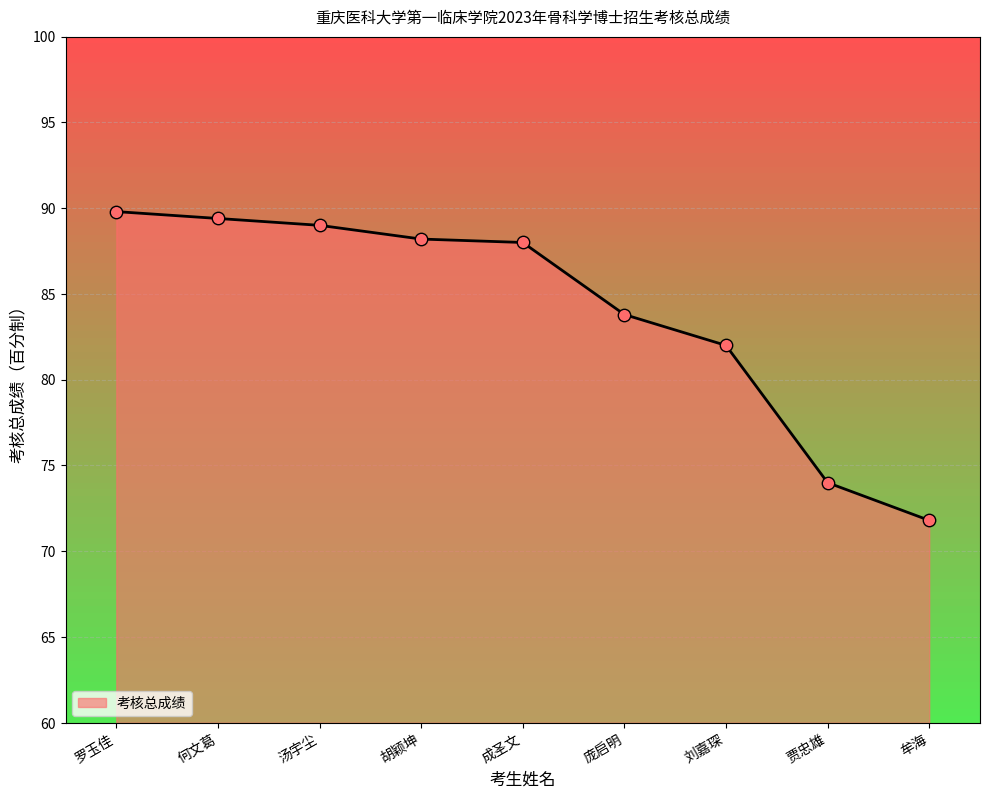

Approximately how many times larger is the value at 刘嘉琛 compared to 汤宇尘?

0.9